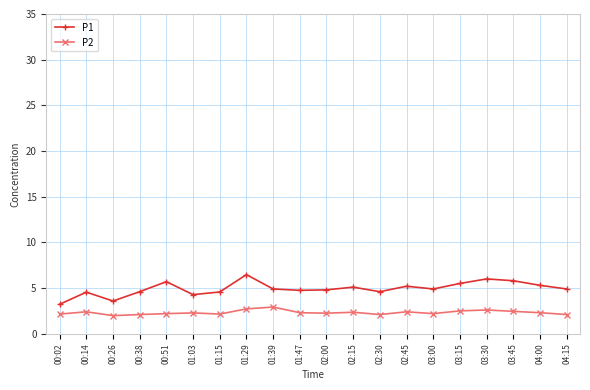

True or false: P1 and P2 cross at least once.

False